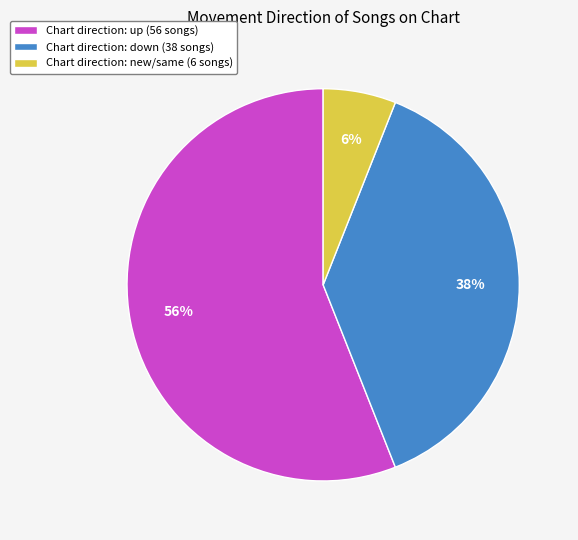

Which category has the biggest portion of the pie?

Chart direction: up (56 songs)